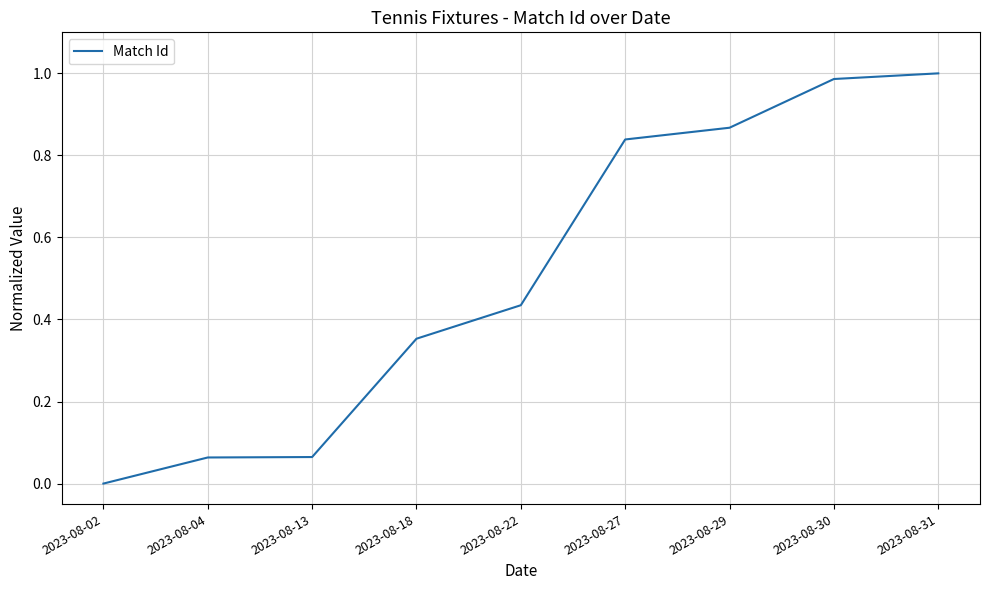

The chart shows a value of 0.4 at 2023-08-31. True or false?

False